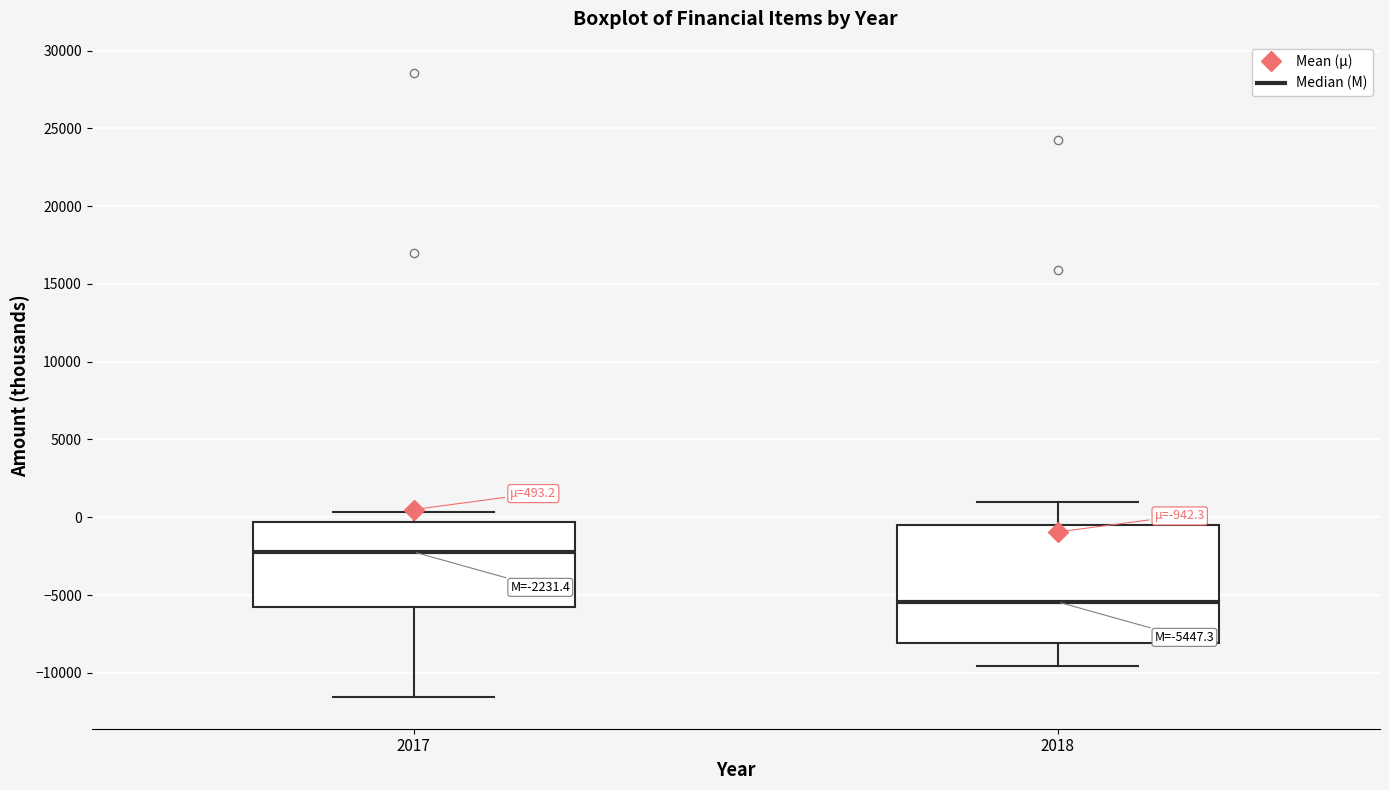

Which box has the lowest median line?

2018